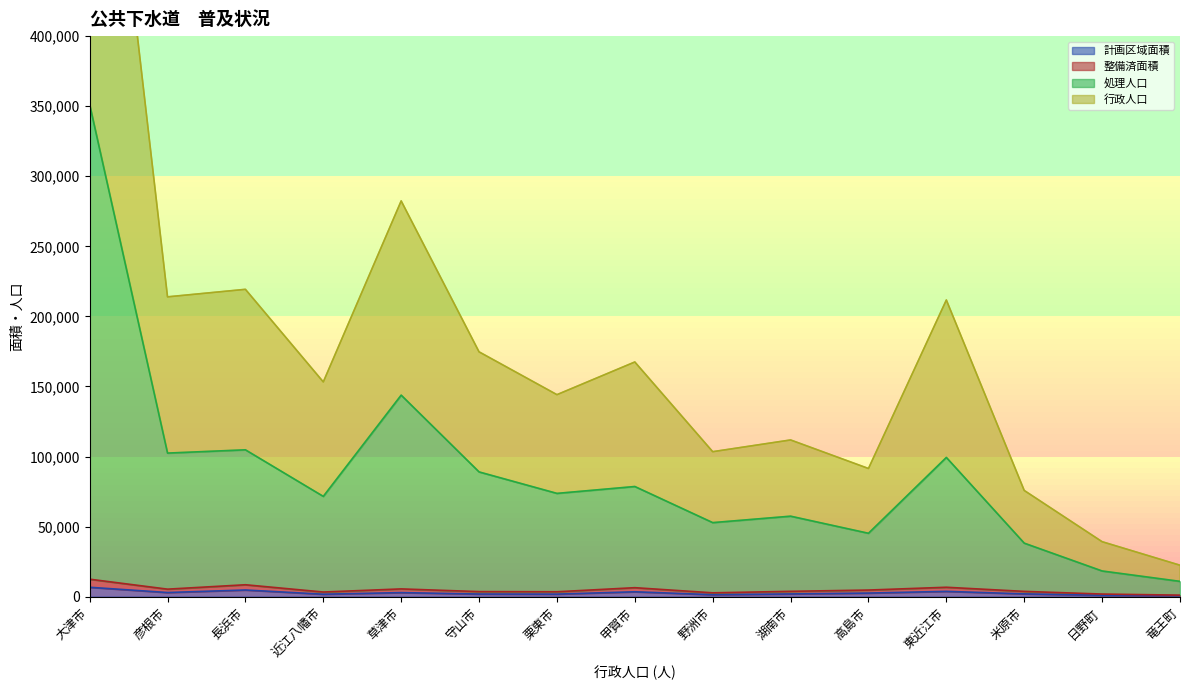

How many data points does each series have?

15